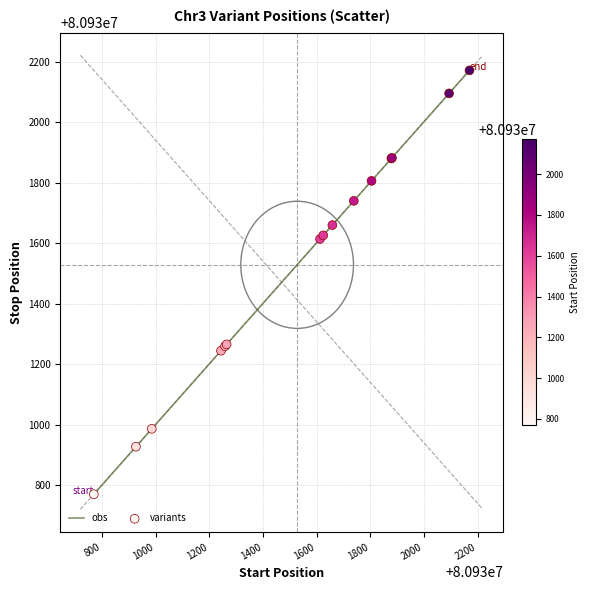

What is the maximum value shown in the chart?

80932171